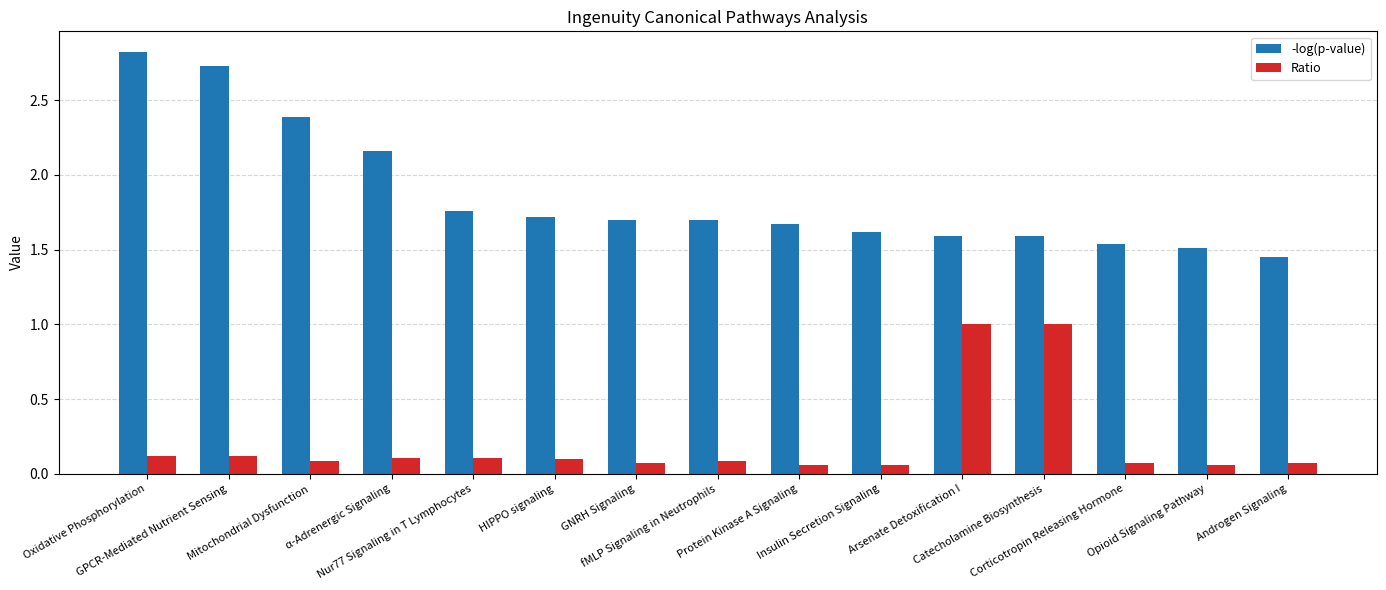

What is the sum of all Ratio values?

3.1